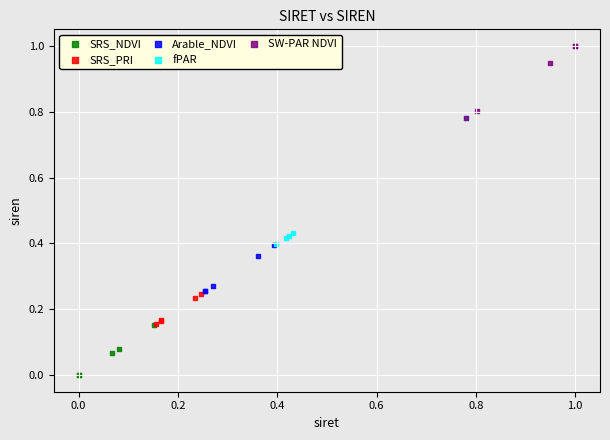

Which series reaches the maximum Y coordinate?

SW-PAR NDVI